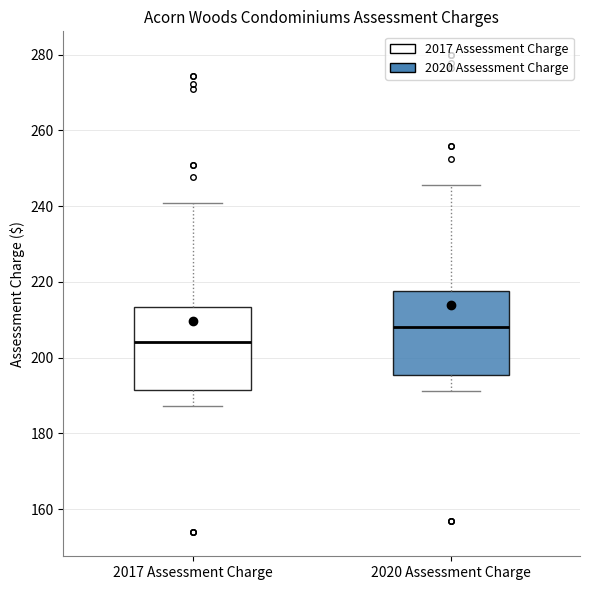

Reading left to right, transcribe this box plot: for each box, give where its median line is, the range the box spans, and where its two whiskers end, as read against the y-axis. The values are not printed on the chart, so give them approximately, as read against the axis.

2017 Assessment Charge: median 204, box 192 to 214, whiskers 188 to 240
2020 Assessment Charge: median 208, box 196 to 218, whiskers 192 to 246